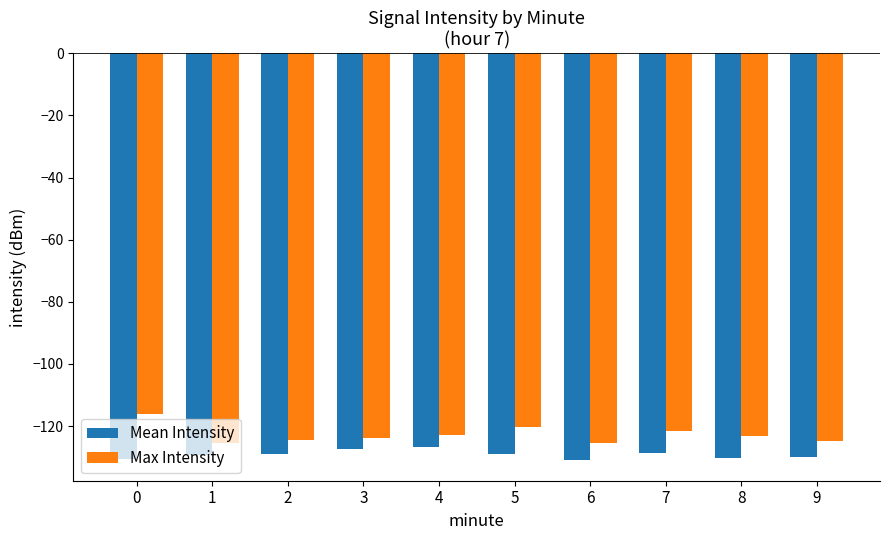

Rank the series at 2 from lowest to highest value.

Mean Intensity, Max Intensity